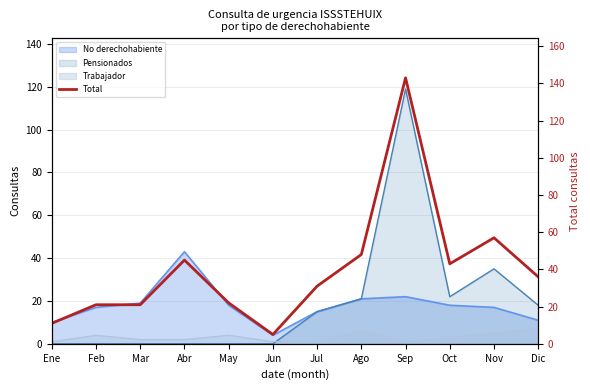

At which category does the chart reach its minimum across all series?

Jun